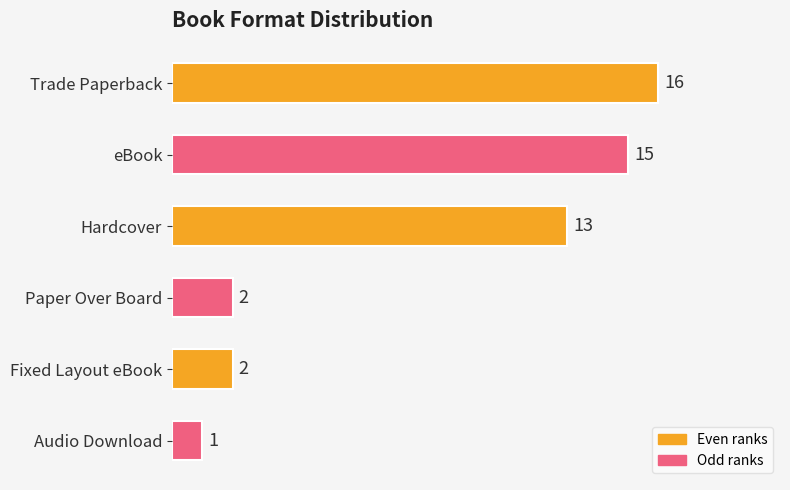

True or false: the data shows 2 at Fixed Layout eBook.

True